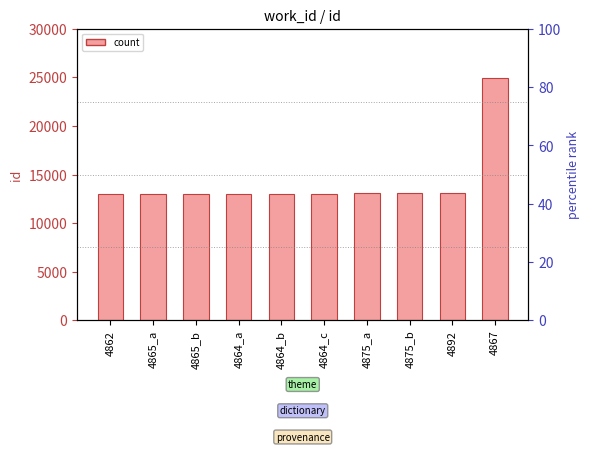

What is the difference between the maximum and minimum values?

11989